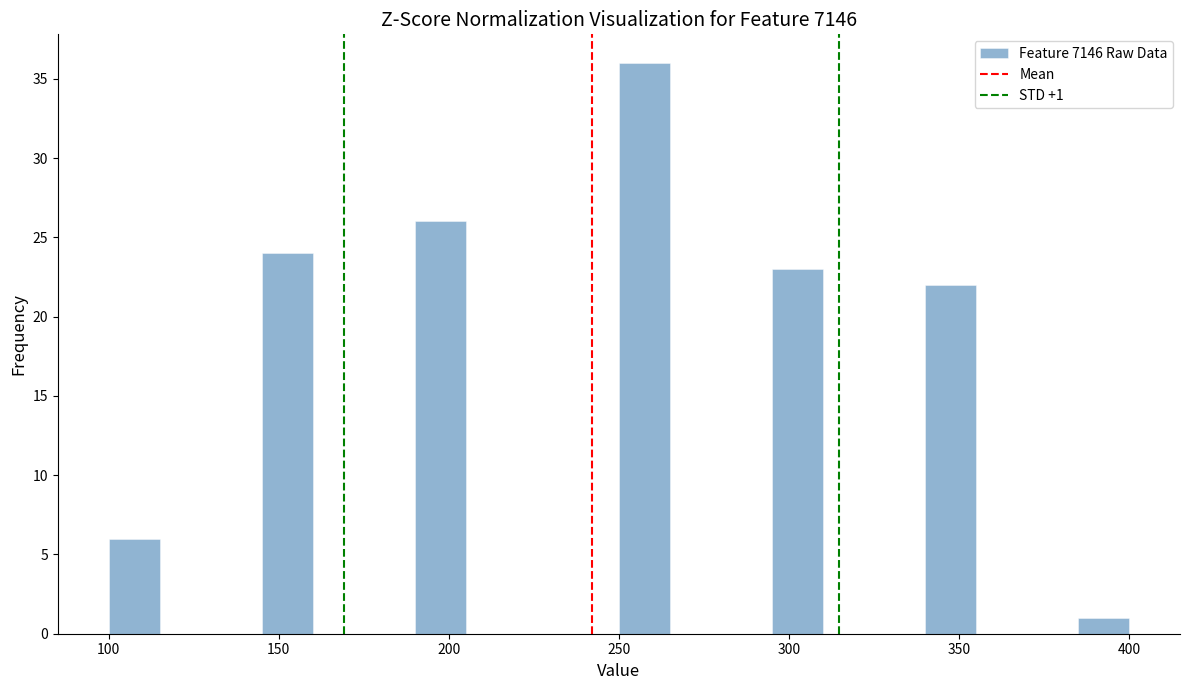

Around what value on the x-axis is the tallest bar? Give the approximate position of its centre, as read against the axis.

260